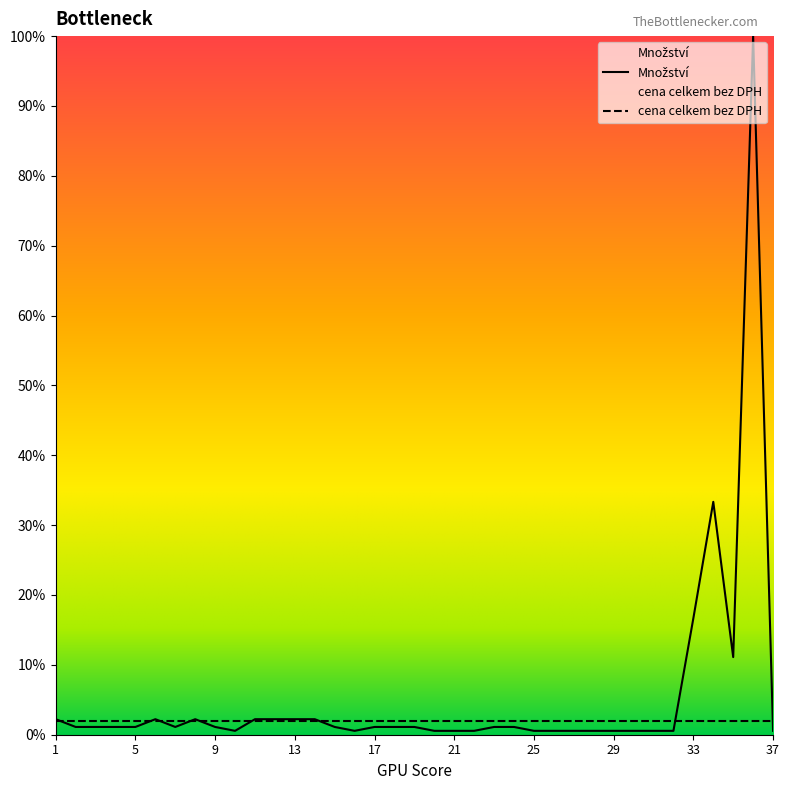

Between 34 and 27, which is larger?

34